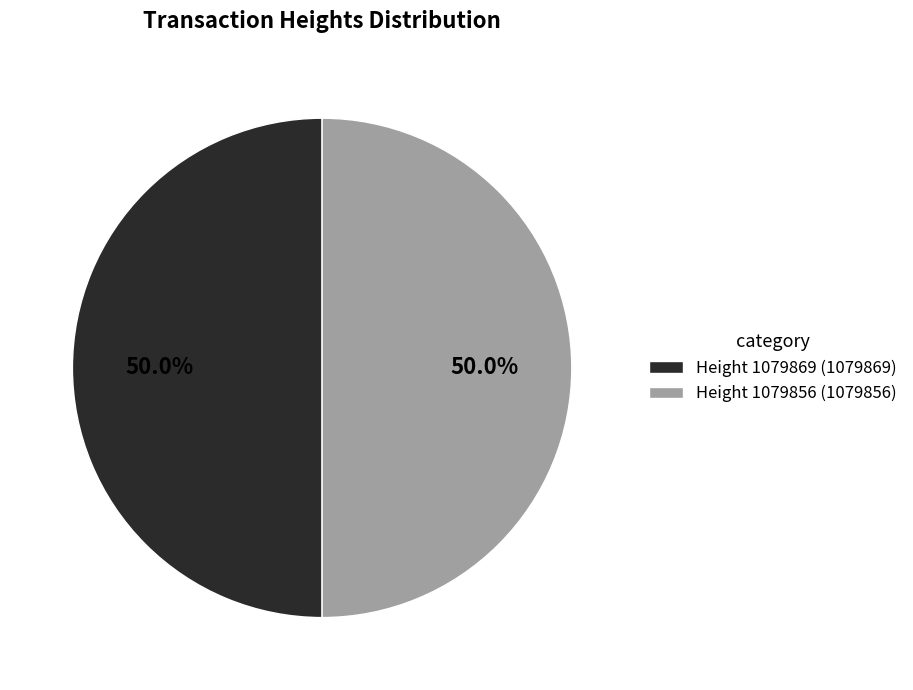

Combined, do Height 1079856 (1079856) and Height 1079869 (1079869) account for over 50%?

Yes